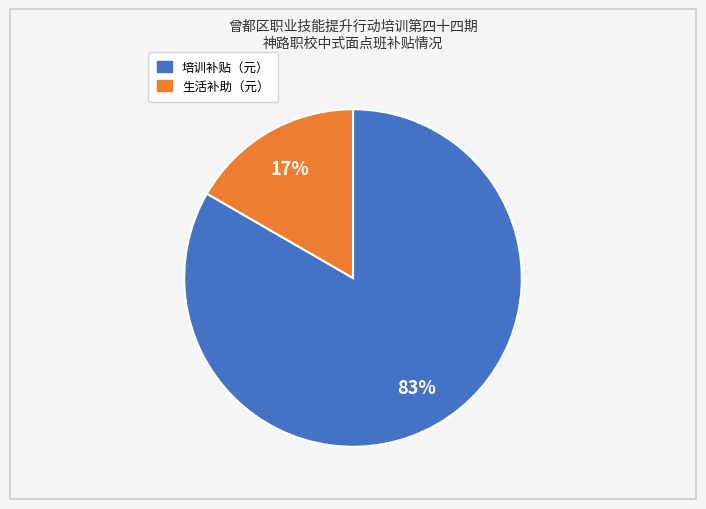

How many segments does this pie chart have?

2